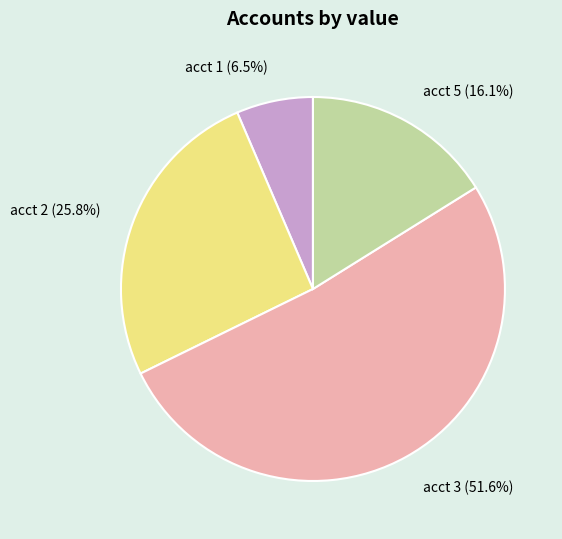

What is the majority slice?

acct 3